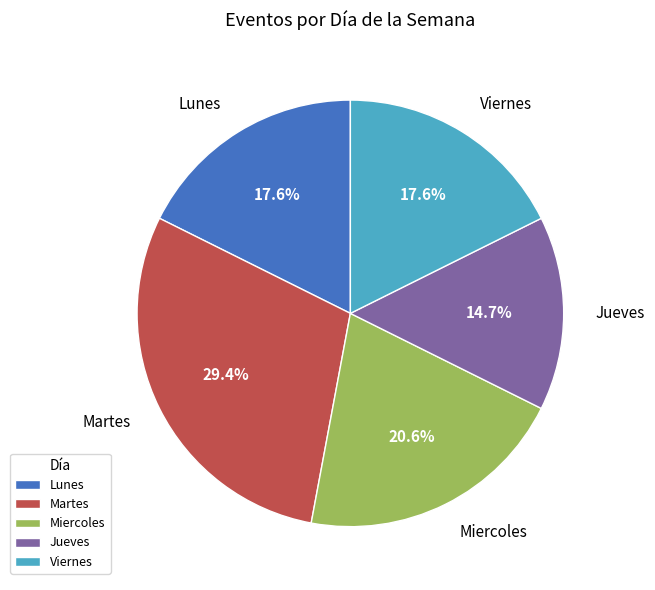

Which category has the smallest portion of the pie?

Jueves